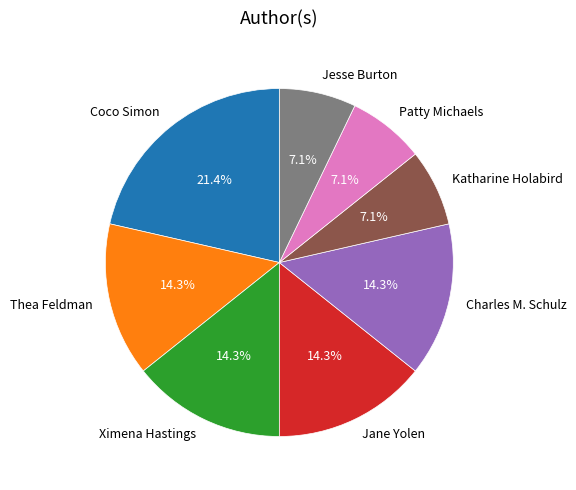

To the nearest percent, what portion does Katharine Holabird represent?

7%